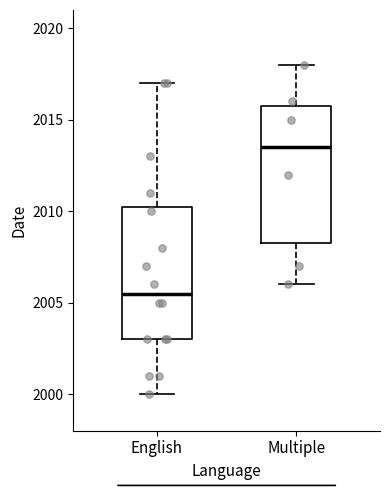

Reading left to right, transcribe this box plot: for each box, give where its median line is, the range the box spans, and where its two whiskers end, as read against the y-axis. The values are not printed on the chart, so give them approximately, as read against the axis.

English: median 2005.5, box 2003.0 to 2010.5, whiskers 2000.0 to 2017.0
Multiple: median 2013.5, box 2008.5 to 2016.0, whiskers 2006.0 to 2018.0